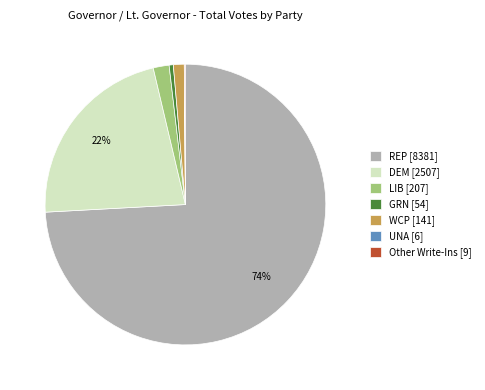

Is REP [8381] the majority of the pie?

Yes